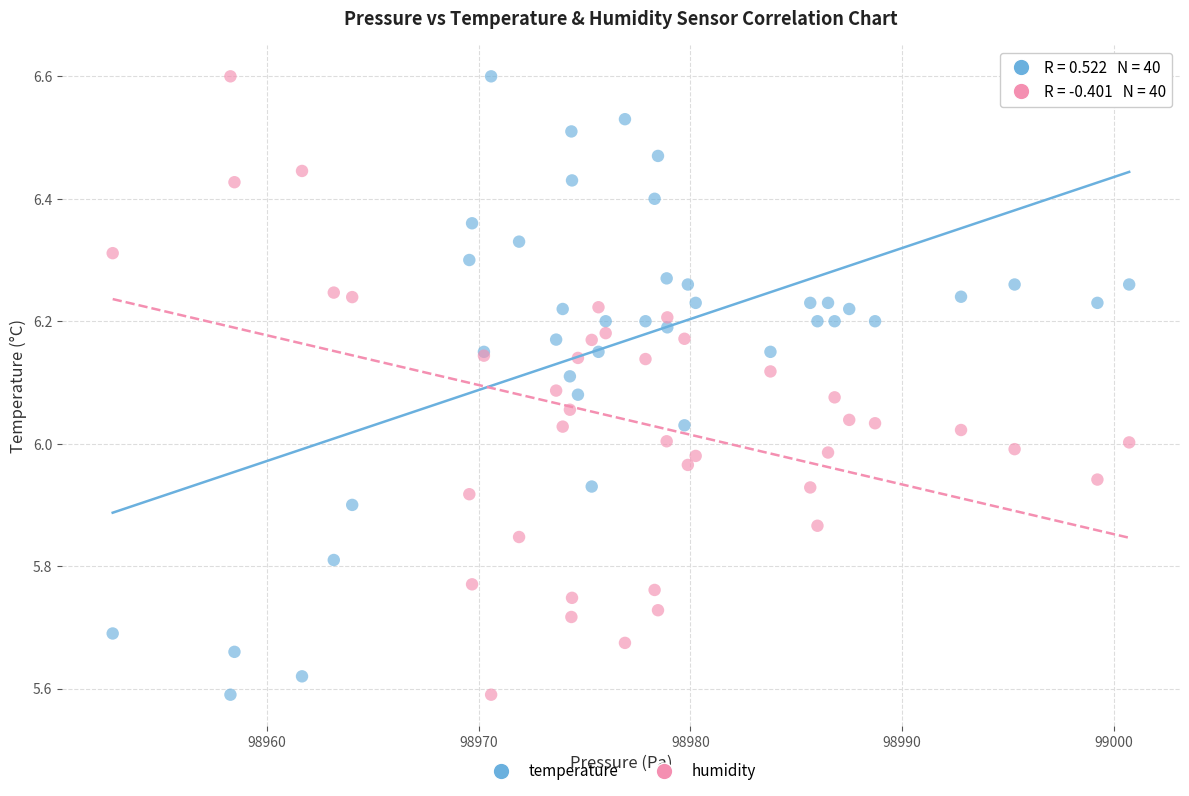

What is the X range (max minus min) for the scatter plot?

48.0